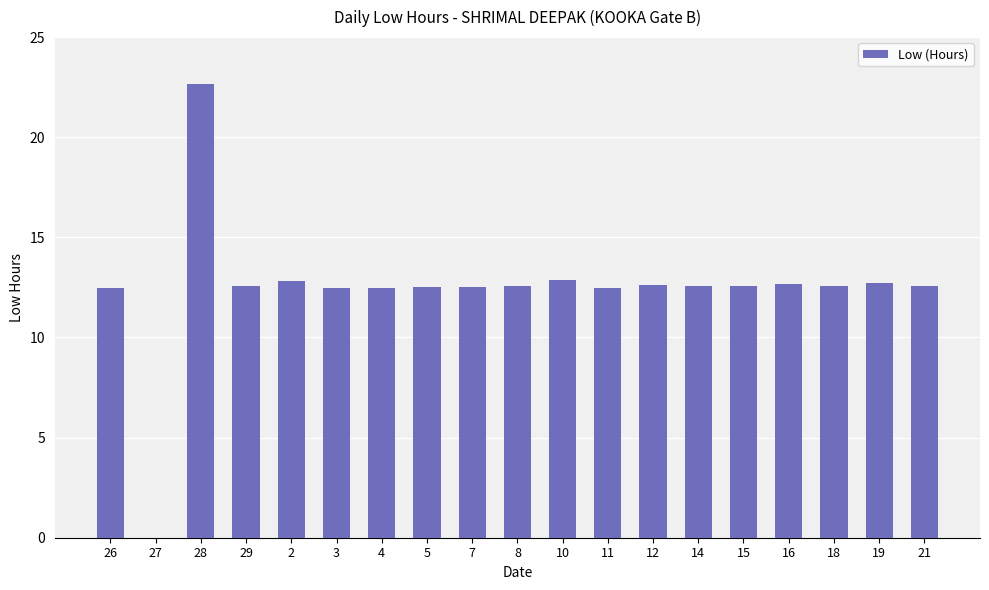

How many series are shown in this chart?

1